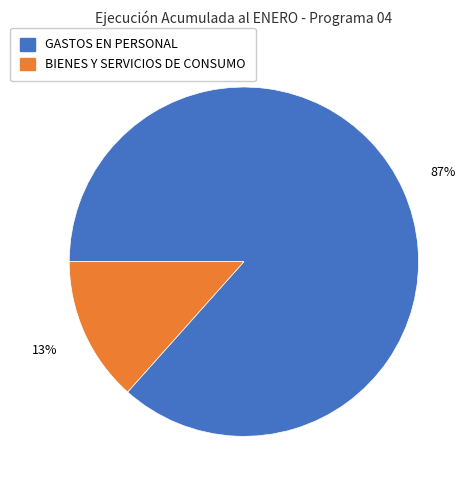

To the nearest percent, what is the average slice percentage?

50%